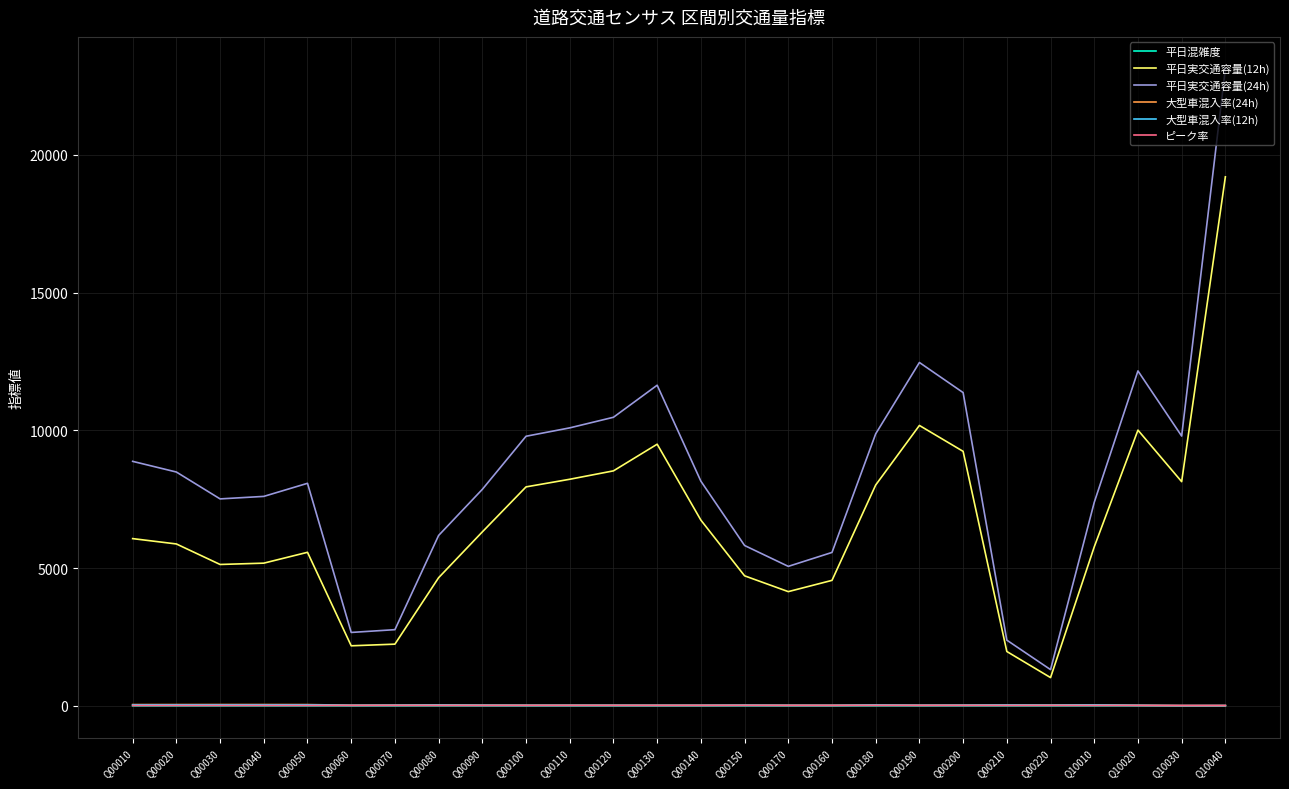

What is the difference between the highest and lowest values at Q10010?

7385.4